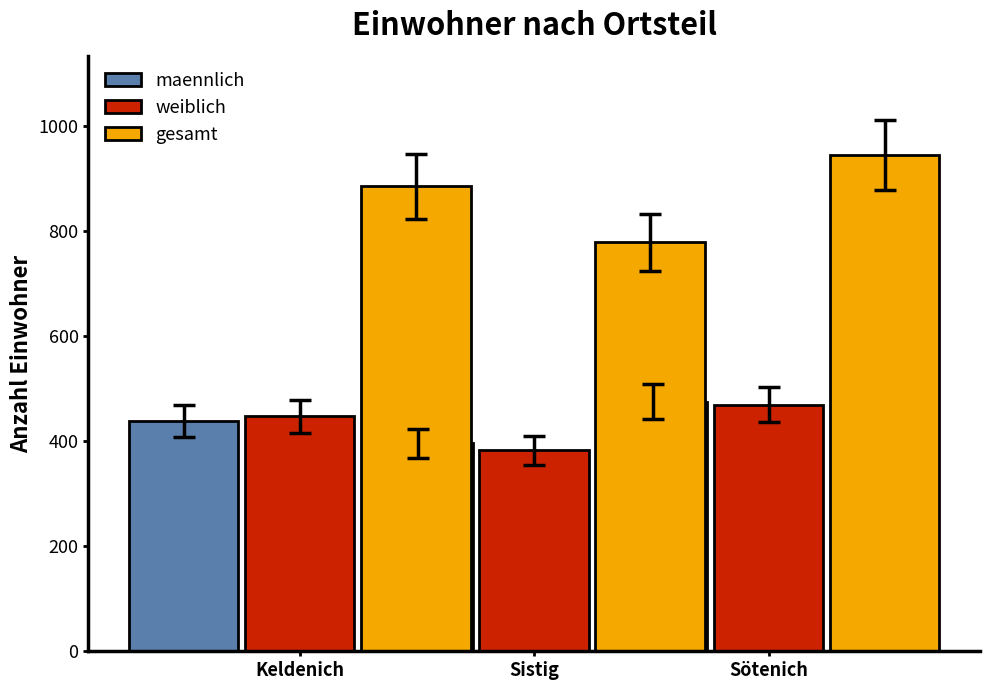

At which label is weiblich closest to 425?

Keldenich